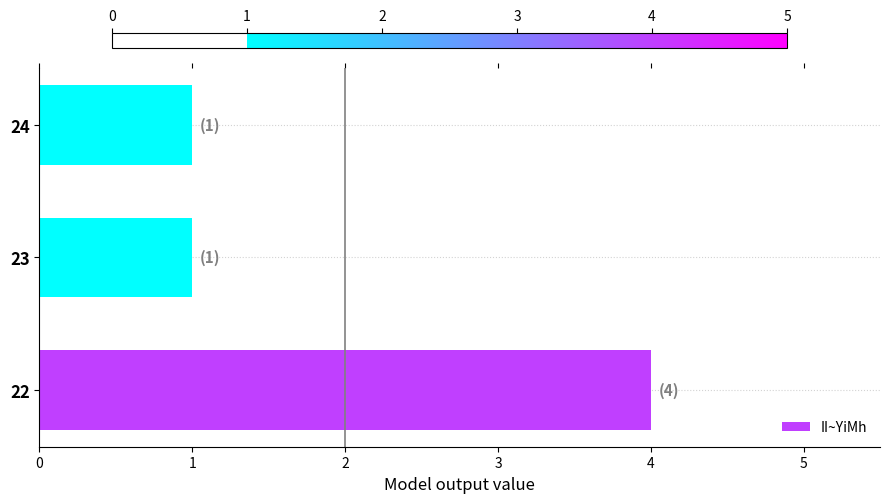

What is the greatest value displayed?

4